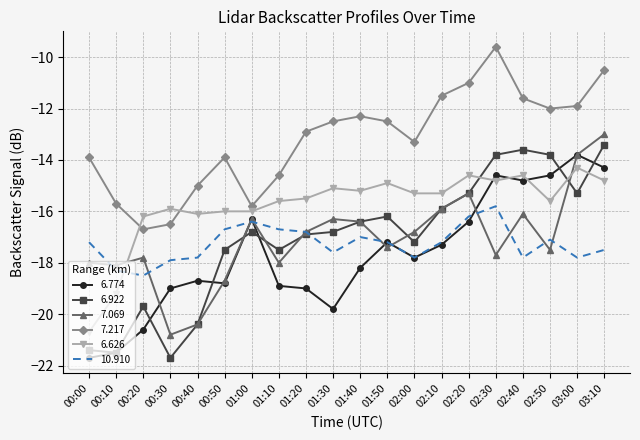

What position from the left is 00:30?

4